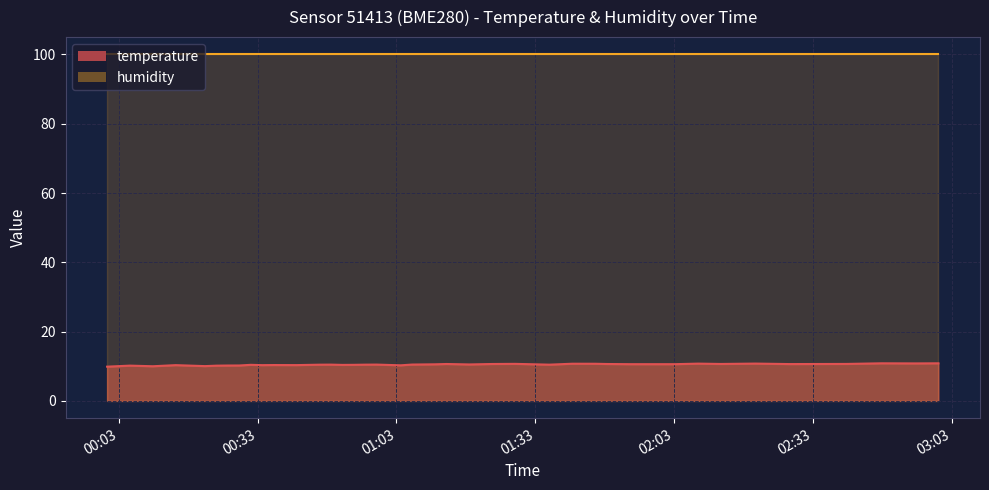

True or false: the data shows 17.5 at 2024-03-22T00:00:30.

False